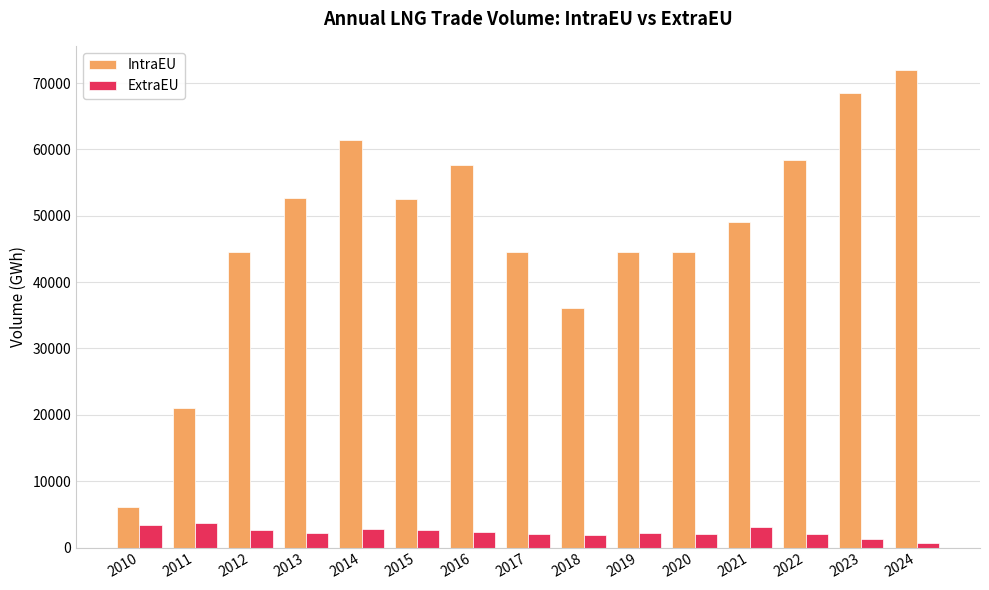

What is the difference between the ExtraEU values at 2023 and 2015?

1243.4